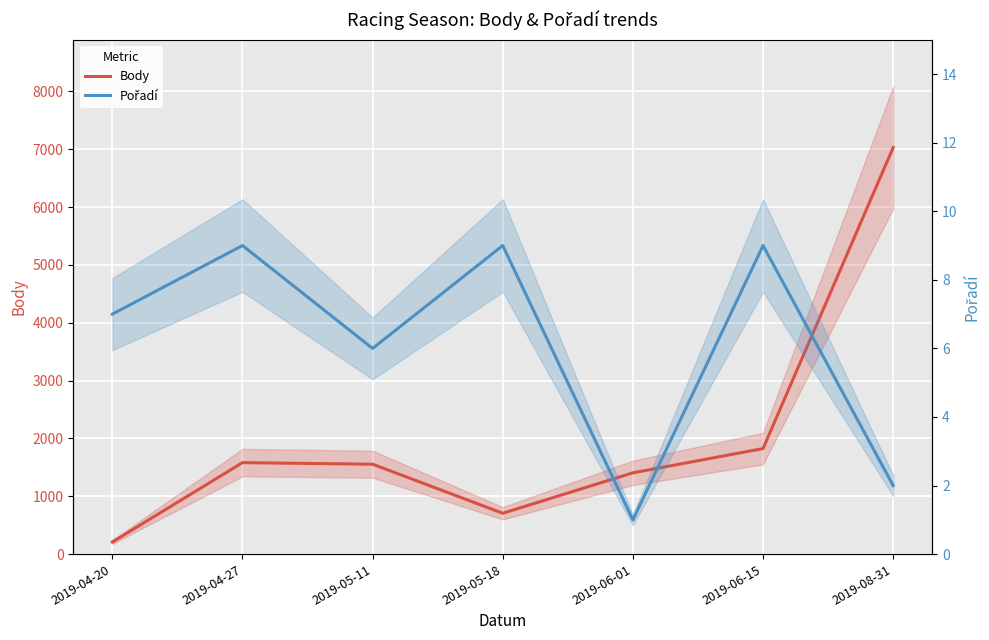

Reading left to right, what are all the values shown in this chart?

Body: 210	1582	1555	707	1406	1825	7029
Pořadí: 7	9	6	9	1	9	2